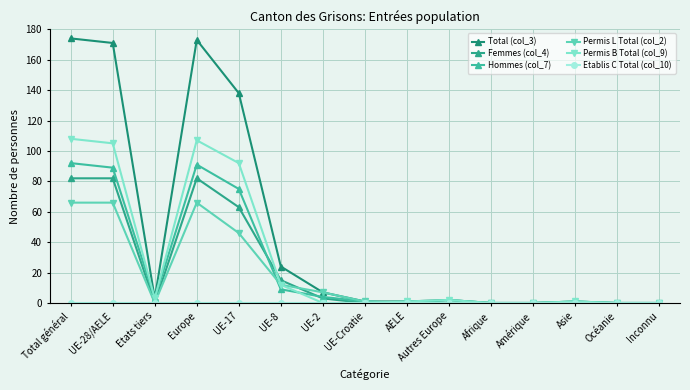

True or false: Total (col_3) has a value of -119 at Inconnu.

False